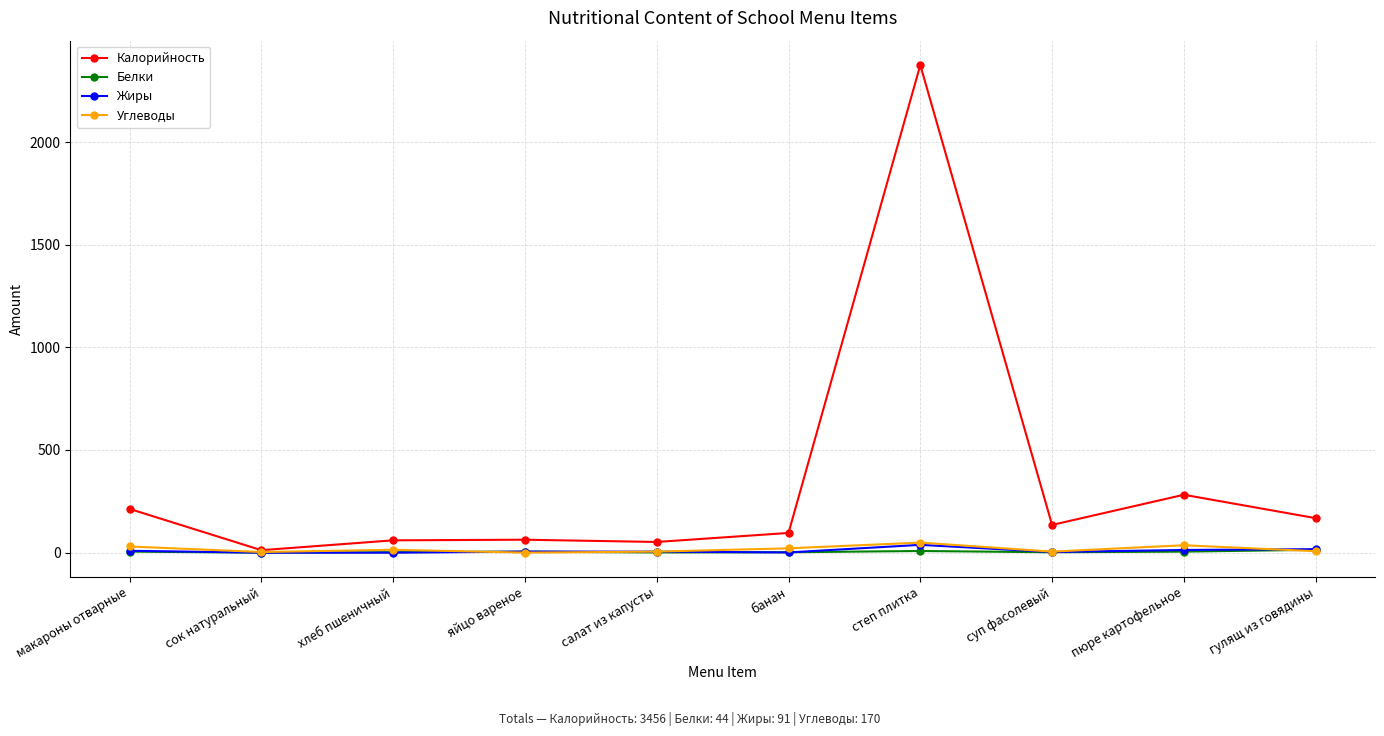

What is the value of the Жиры point at the 1st from the left?

9